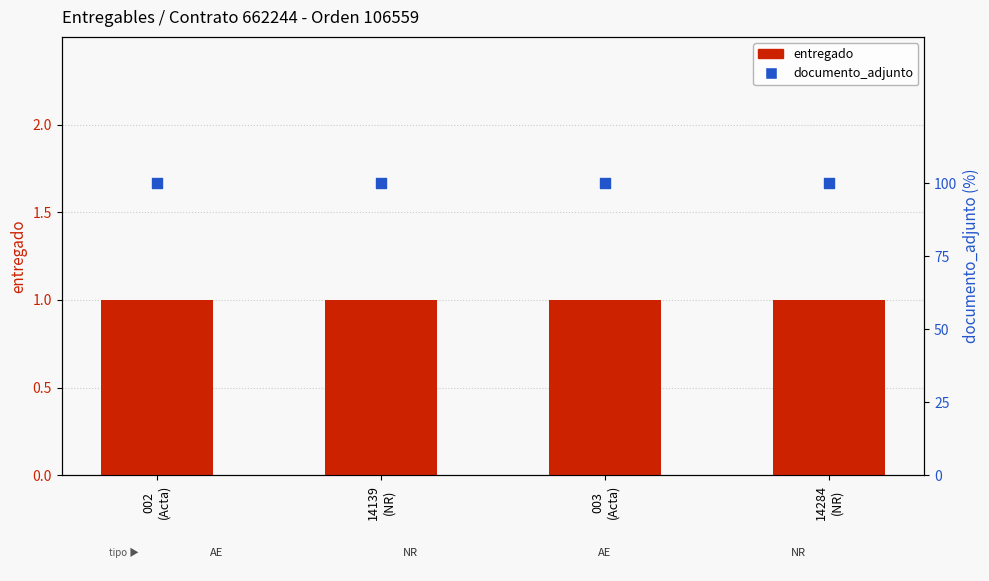

At which category is the sum across all series the highest?

002
(Acta)